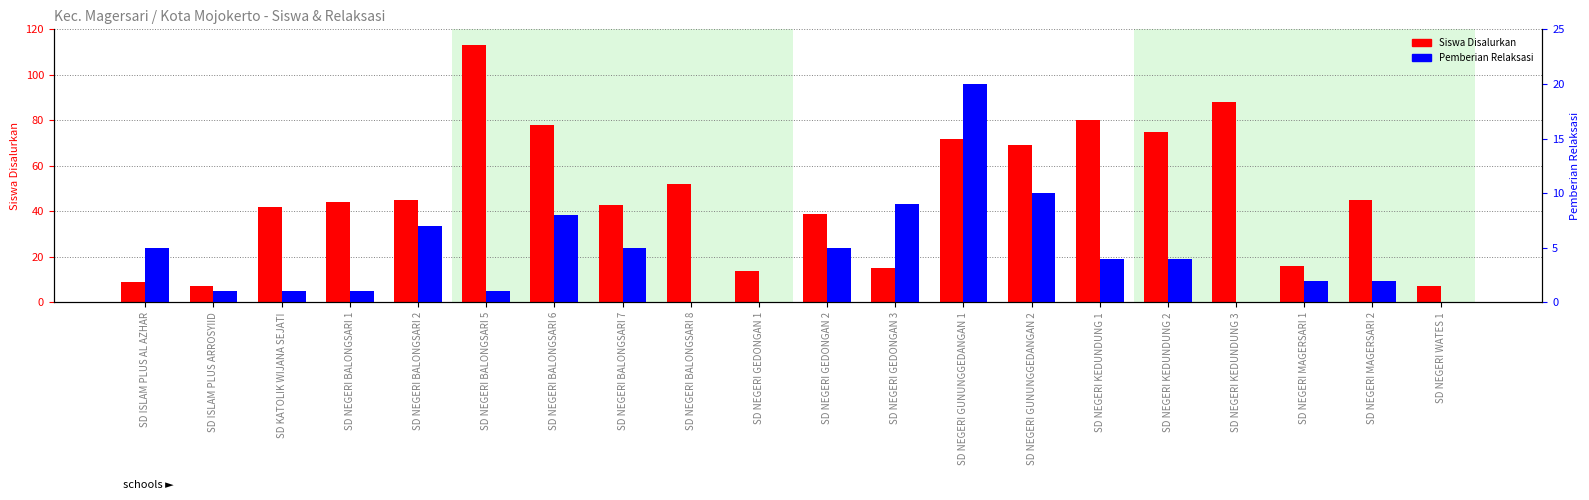

How many data points in Siswa Disalurkan are less than 45?

10